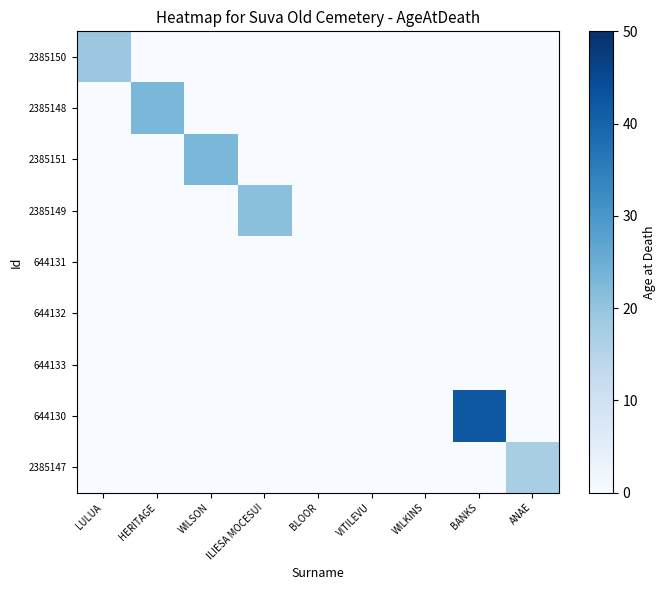

Reading left to right, extract all data points from this chart.

2385150: LULUA=19	HERITAGE=0	WILSON=0	ILIESA MOCESUI=0	BLOOR=0	VITILEVU=0	WILKINS=0	BANKS=0	ANAE=0
2385148: LULUA=0	HERITAGE=23	WILSON=0	ILIESA MOCESUI=0	BLOOR=0	VITILEVU=0	WILKINS=0	BANKS=0	ANAE=0
2385151: LULUA=0	HERITAGE=0	WILSON=23	ILIESA MOCESUI=0	BLOOR=0	VITILEVU=0	WILKINS=0	BANKS=0	ANAE=0
2385149: LULUA=0	HERITAGE=0	WILSON=0	ILIESA MOCESUI=21	BLOOR=0	VITILEVU=0	WILKINS=0	BANKS=0	ANAE=0
644131: LULUA=0	HERITAGE=0	WILSON=0	ILIESA MOCESUI=0	BLOOR=0	VITILEVU=0	WILKINS=0	BANKS=0	ANAE=0
644132: LULUA=0	HERITAGE=0	WILSON=0	ILIESA MOCESUI=0	BLOOR=0	VITILEVU=0	WILKINS=0	BANKS=0	ANAE=0
644133: LULUA=0	HERITAGE=0	WILSON=0	ILIESA MOCESUI=0	BLOOR=0	VITILEVU=0	WILKINS=0	BANKS=0	ANAE=0
644130: LULUA=0	HERITAGE=0	WILSON=0	ILIESA MOCESUI=0	BLOOR=0	VITILEVU=0	WILKINS=0	BANKS=42	ANAE=0
2385147: LULUA=0	HERITAGE=0	WILSON=0	ILIESA MOCESUI=0	BLOOR=0	VITILEVU=0	WILKINS=0	BANKS=0	ANAE=17